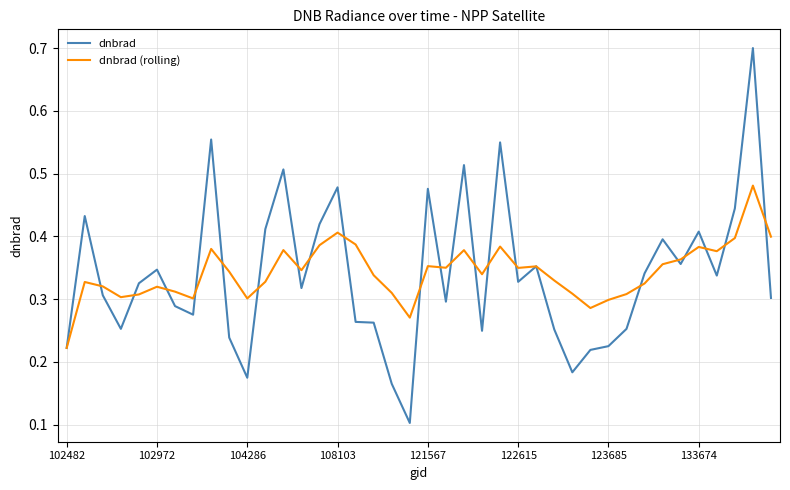

What is the maximum value shown in the chart?

0.7